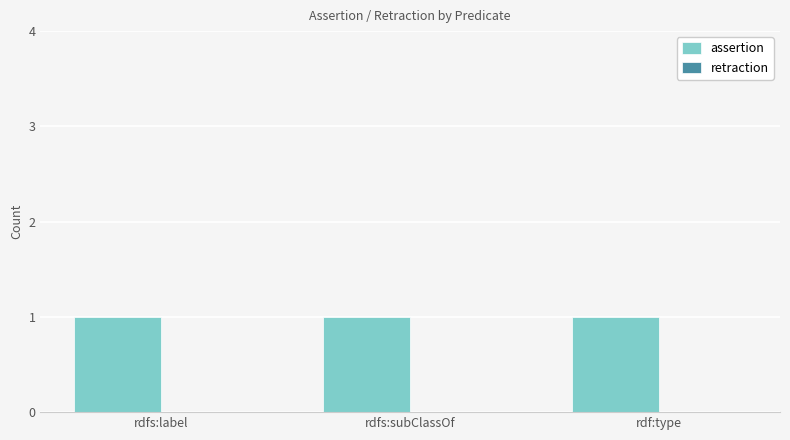

Read the assertion value at rdfs:label.

1